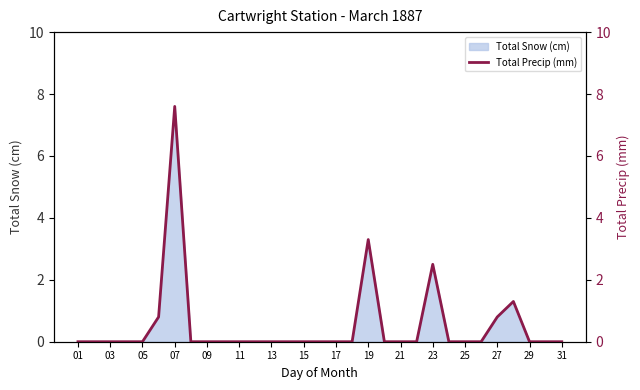

Reading left to right, transcribe all the data shown in this chart.

0.0	0.0	0.0	0.0	0.0	0.8	7.6	0.0	0.0	0.0	0.0	0.0	0.0	0.0	0.0	0.0	0.0	0.0	3.3	0.0	0.0	0.0	2.5	0.0	0.0	0.0	0.8	1.3	0.0	0.0	0.0